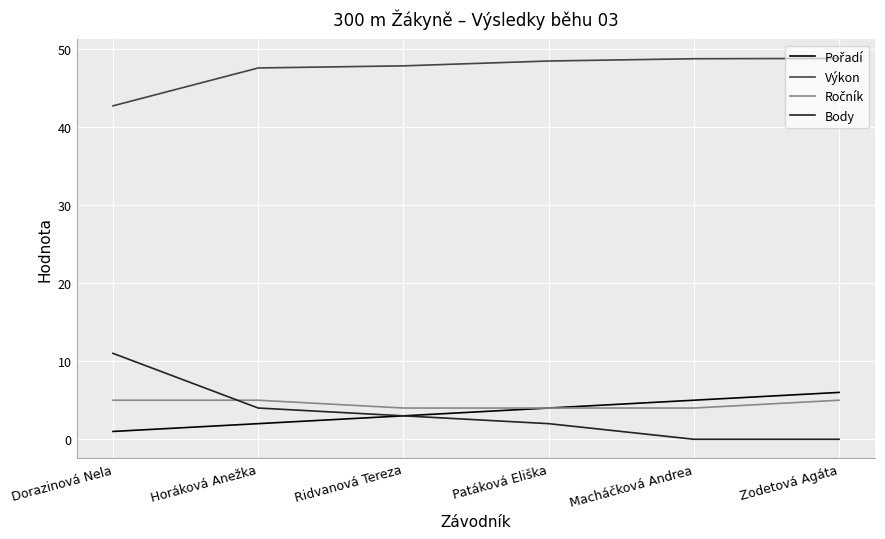

What position from the left is Ridvanová Tereza?

3